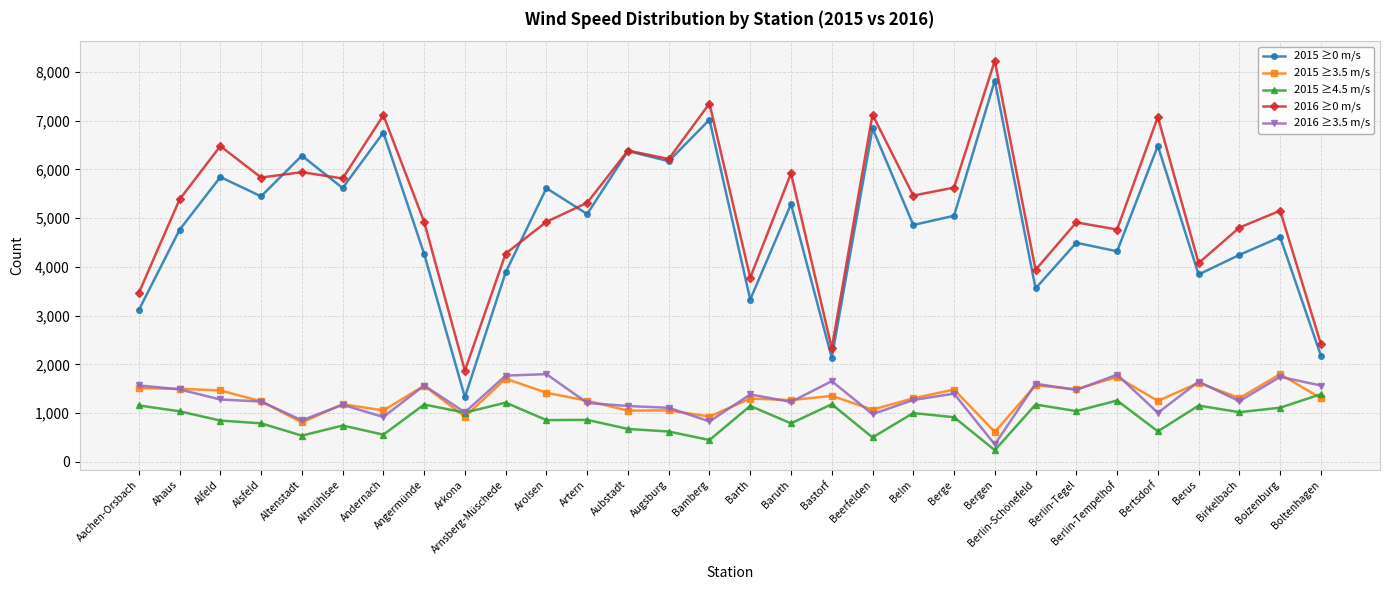

Which series ends up on top after the final intersection of 2016 ≥3.5 m/s and 2015 ≥3.5 m/s?

2016 ≥3.5 m/s